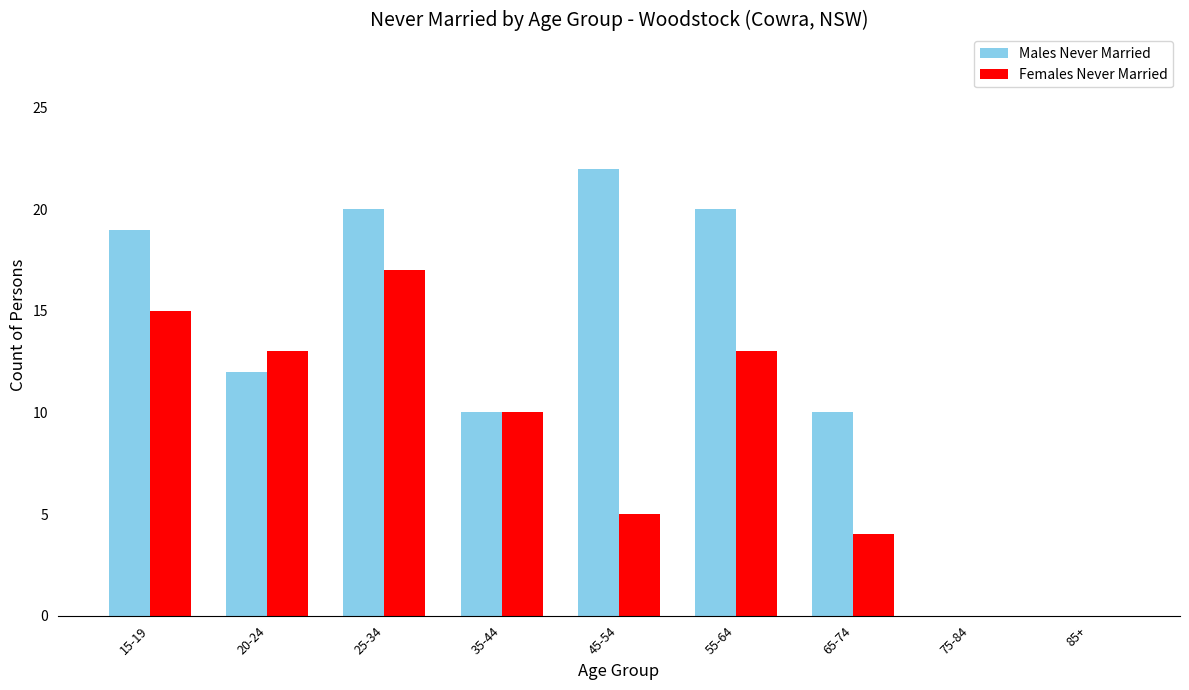

Does the chart contain stacked bars?

No